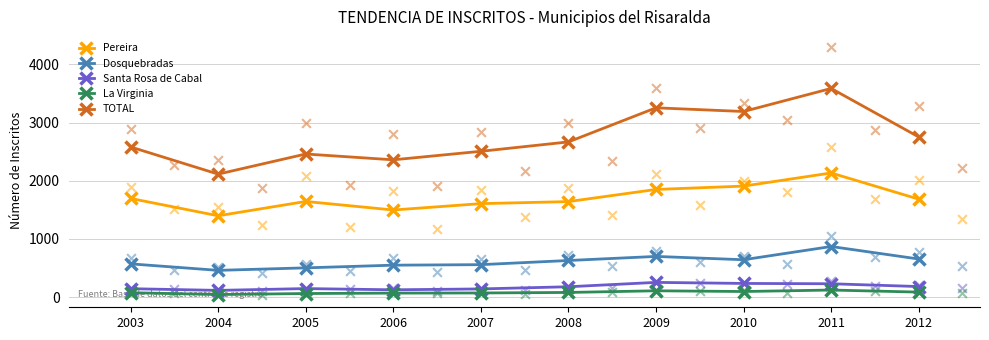

What is the total value across all series at 2012?

5354.5